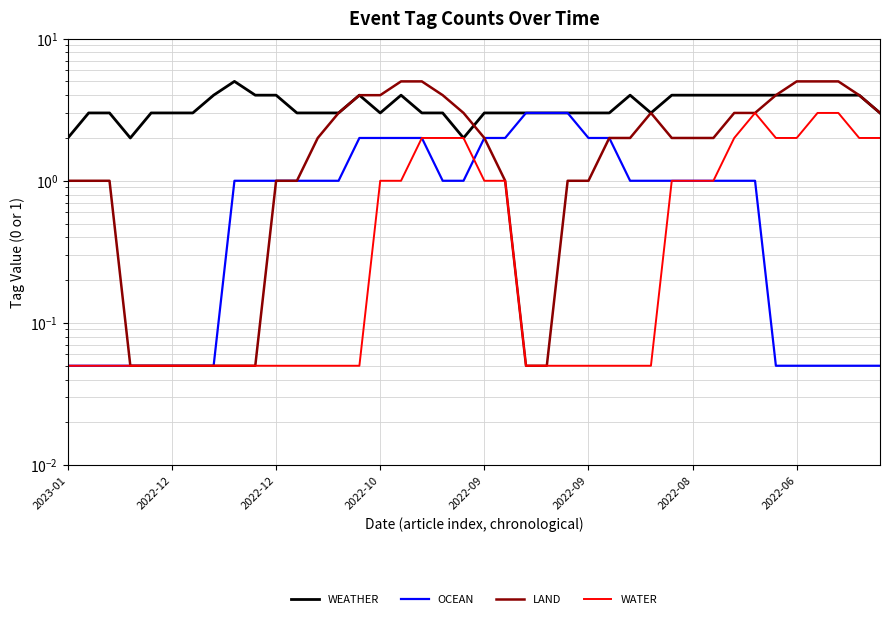

What is the sum of all OCEAN values?

40.7